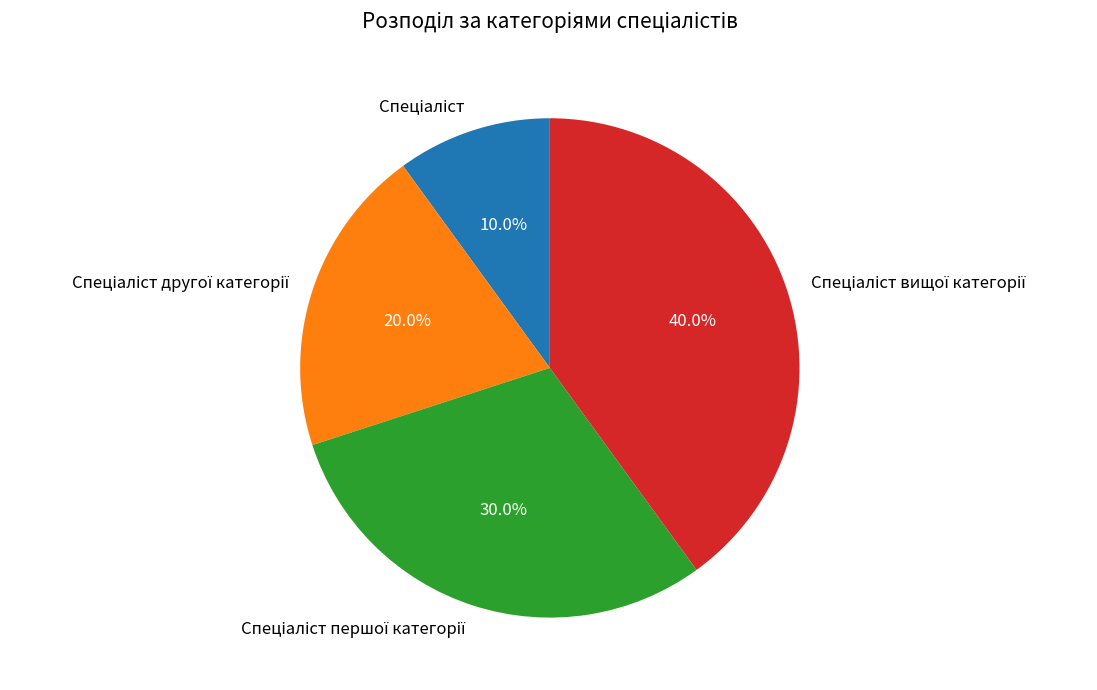

Is there a majority slice in this chart?

No